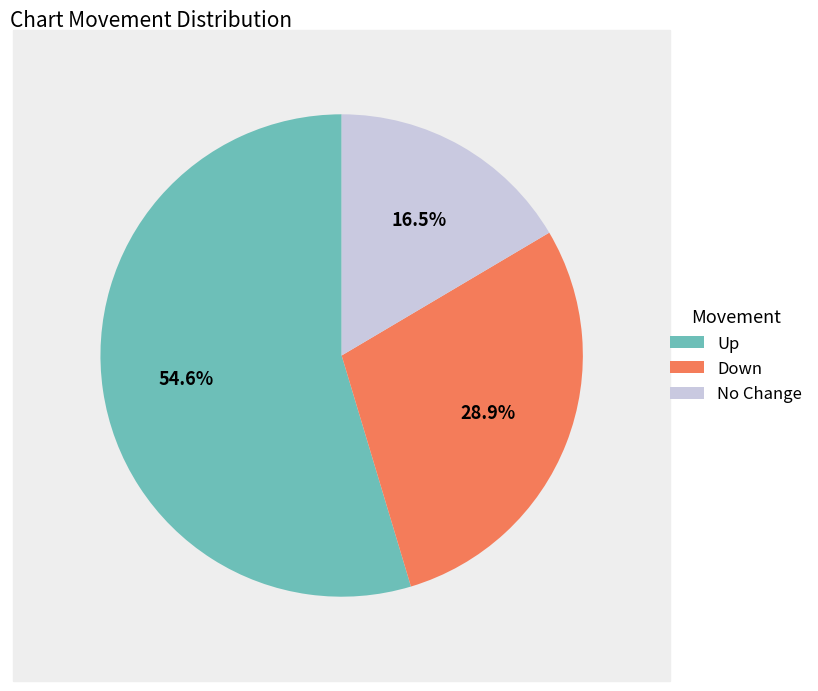

Do Up and Down together represent more than half of the pie?

Yes